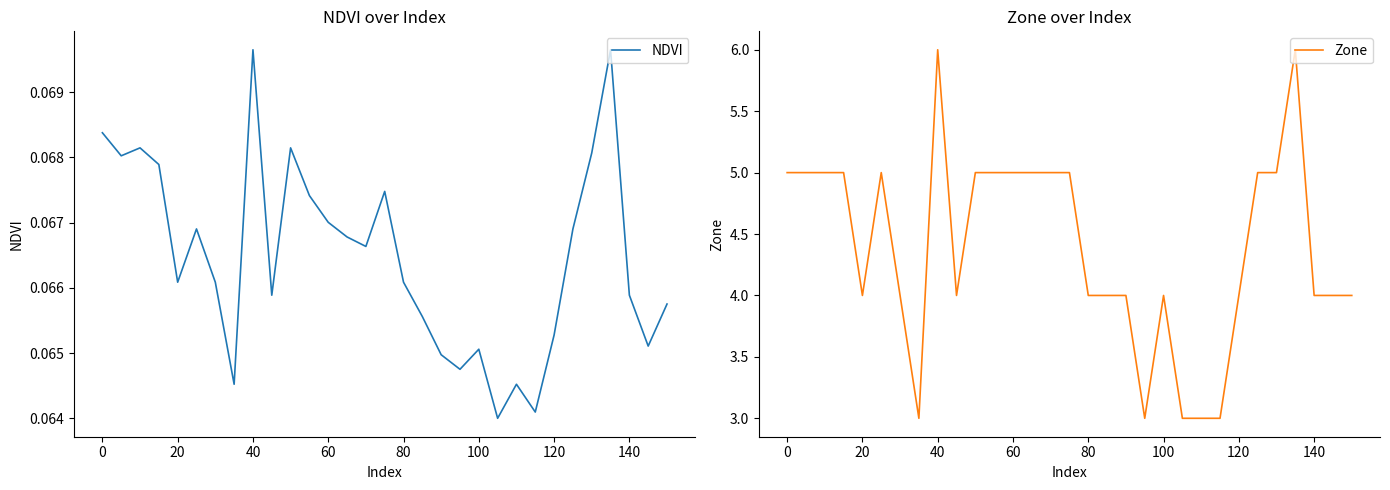

Count the Zone values in the range 4 to 5.

24